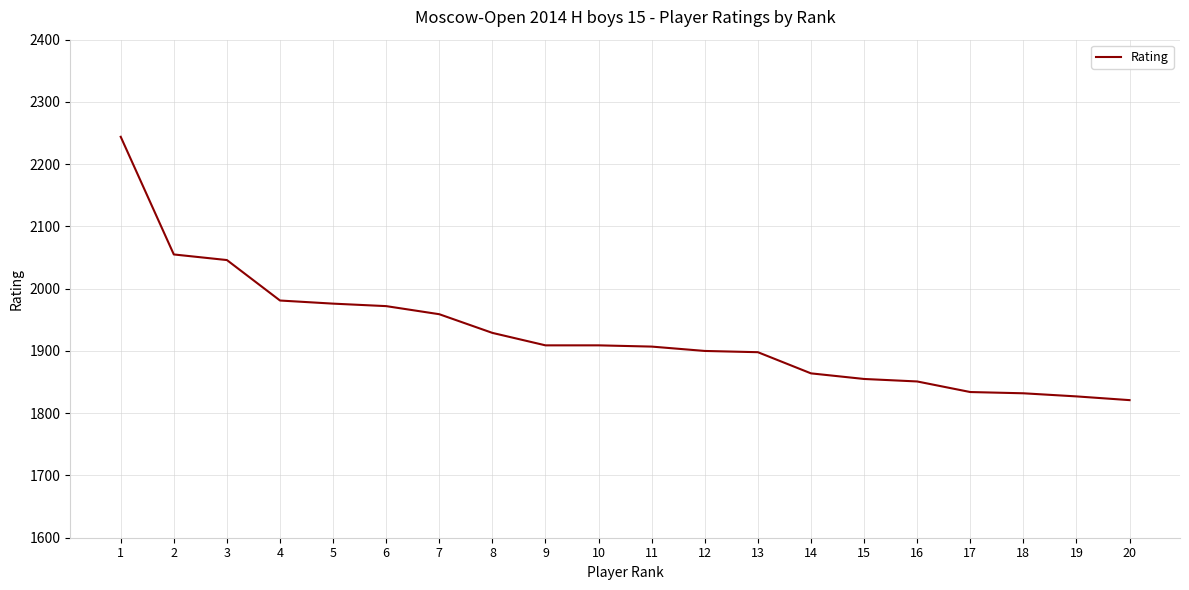

True or false: the data shows 1132 at 18.

False